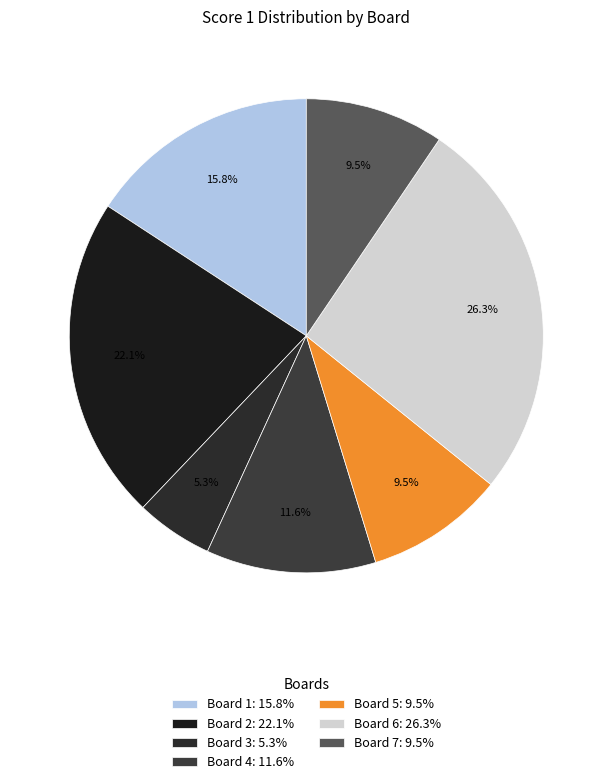

How many slices are in this pie chart?

7